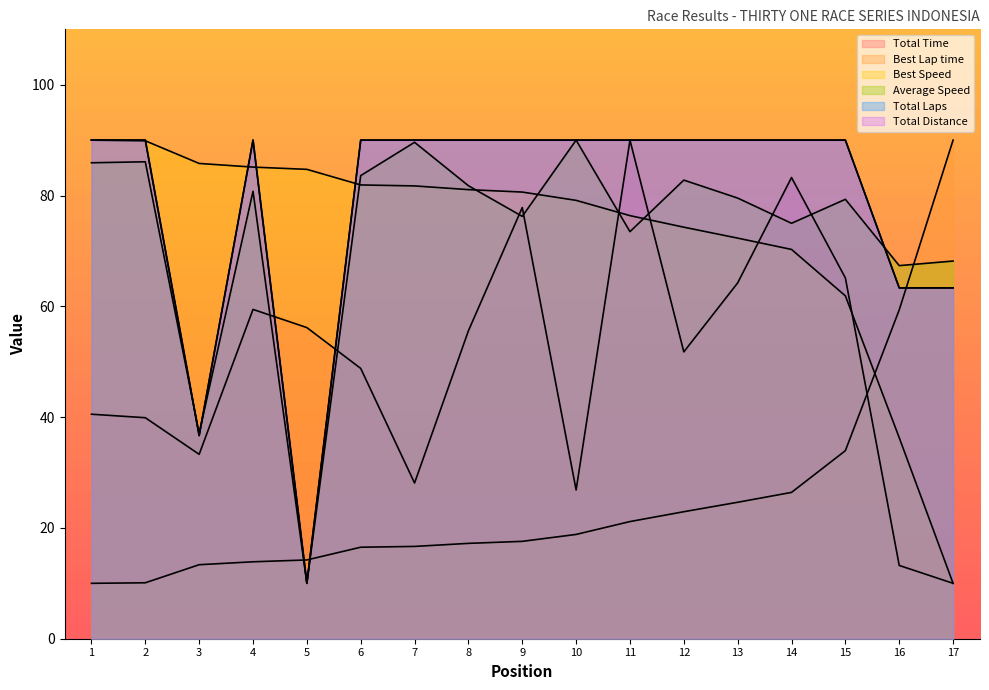

What is the minimum value shown in the chart?

10.0